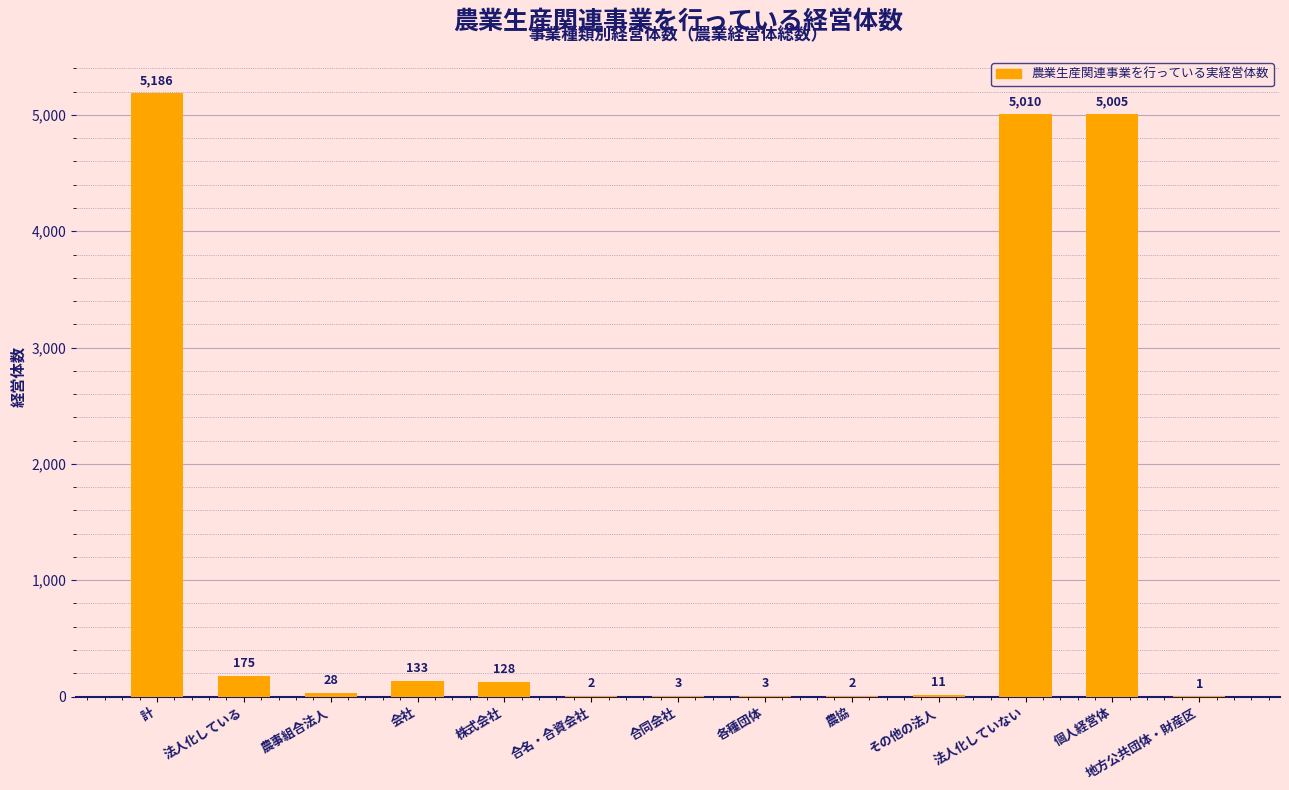

Reading left to right, what are all the values shown in this chart?

計=5186	法人化している=175	農事組合法人=28	会社=133	株式会社=128	合名・合資会社=2	合同会社=3	各種団体=3	農協=2	その他の法人=11	法人化していない=5010	個人経営体=5005	地方公共団体・財産区=1